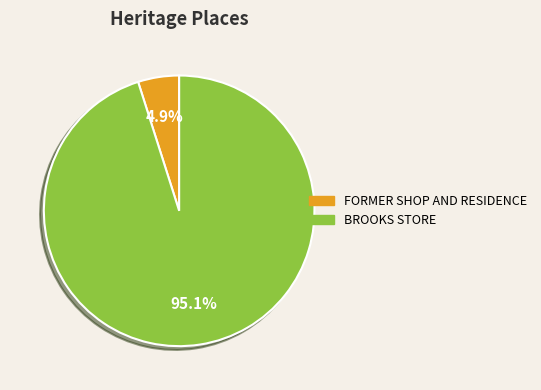

Is it true that FORMER SHOP AND RESIDENCE is 5% of the pie?

True